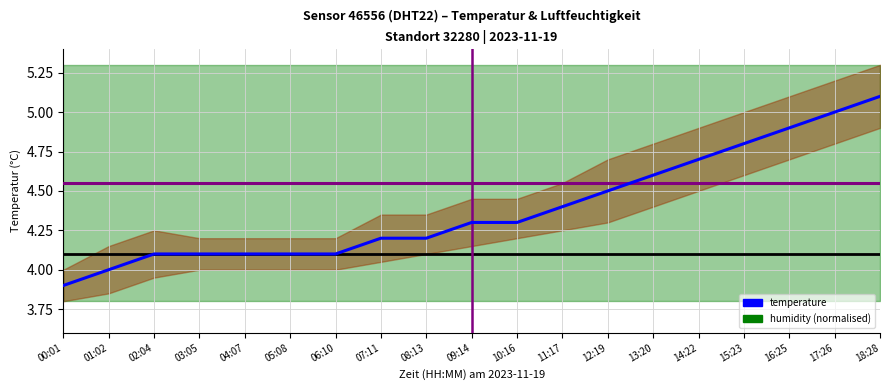

What is the maximum value shown in the chart?

5.1